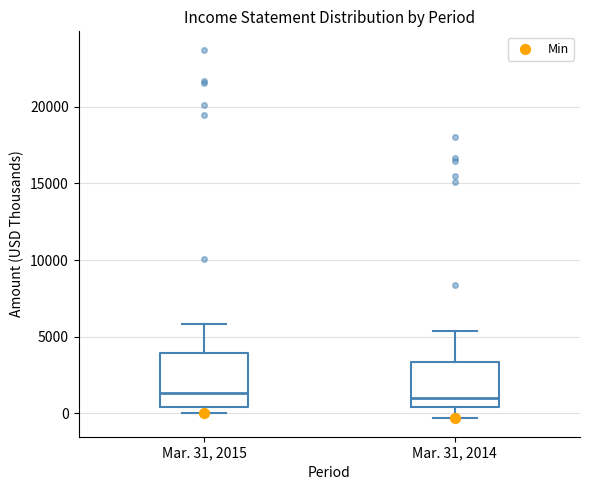

Which box is the tallest, from its lower edge to its upper edge?

Mar. 31, 2015